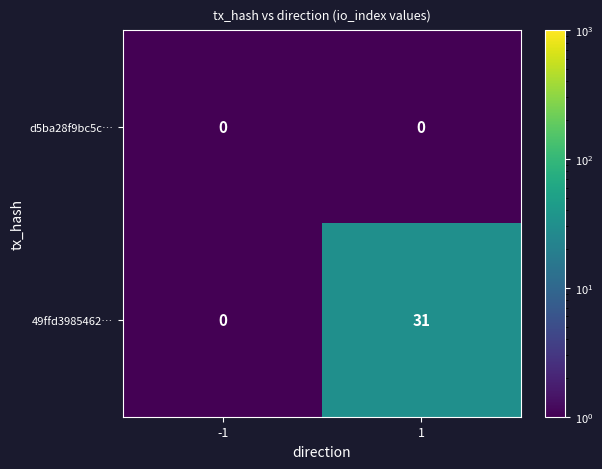

How many distinct data groups are displayed?

2